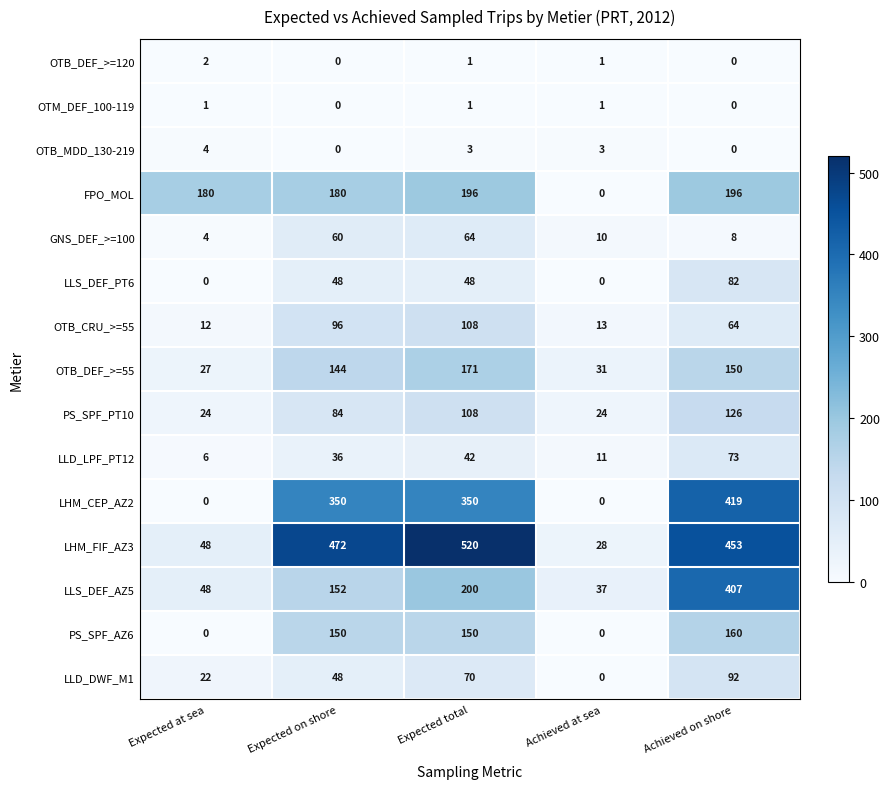

At which category is the sum across all series the highest?

Achieved on shore